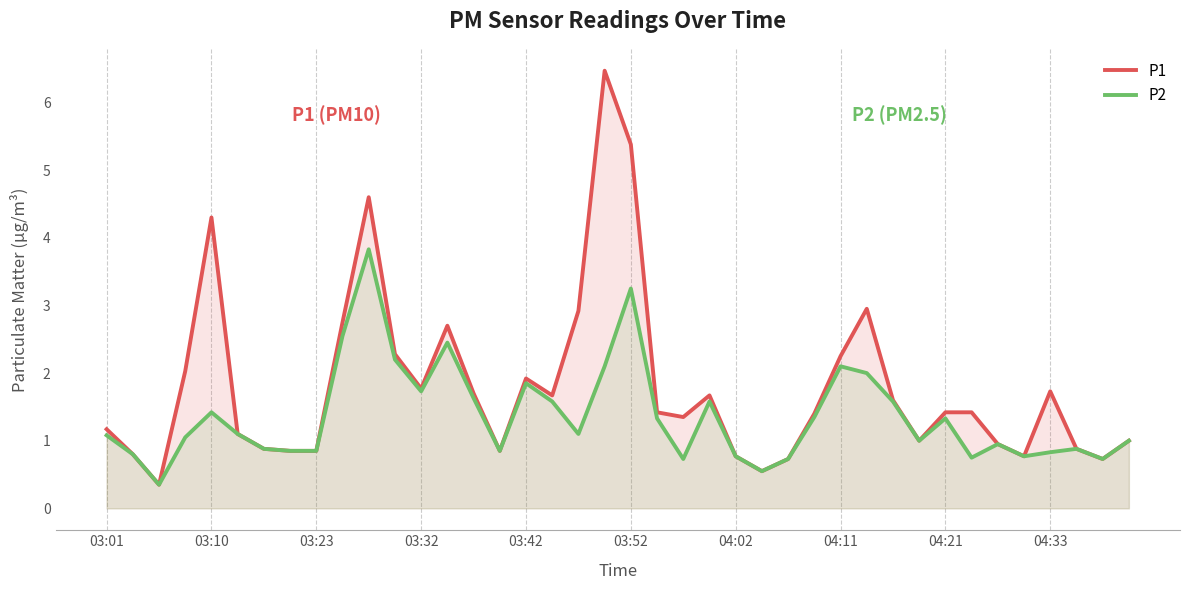

What are all the series names shown in the legend?

P1, P2